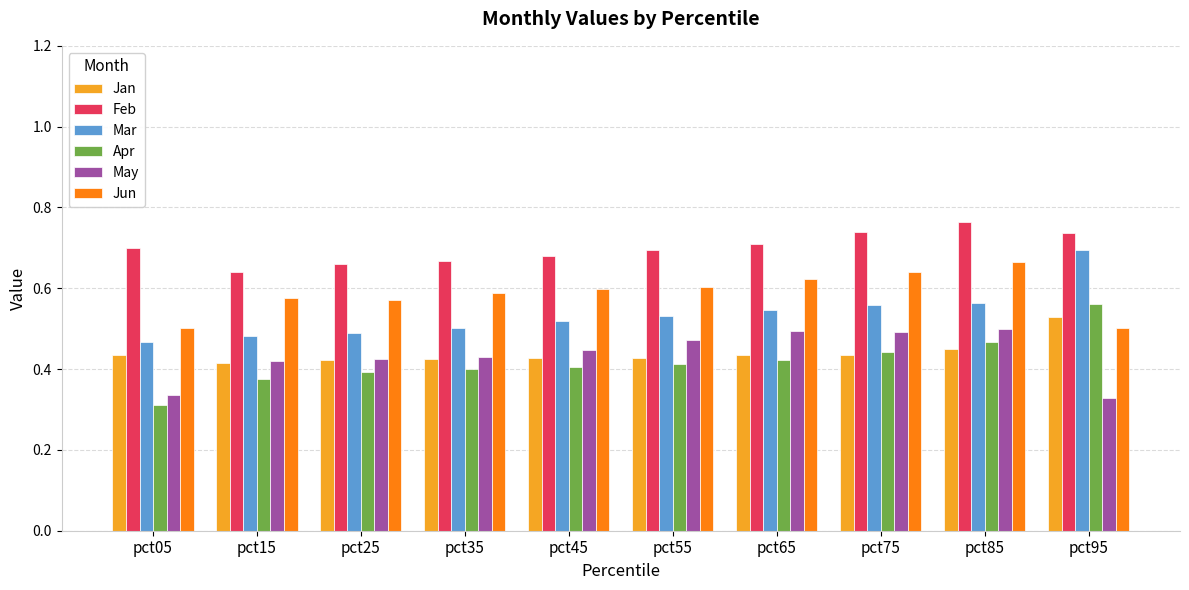

How many data points does each series have?

10